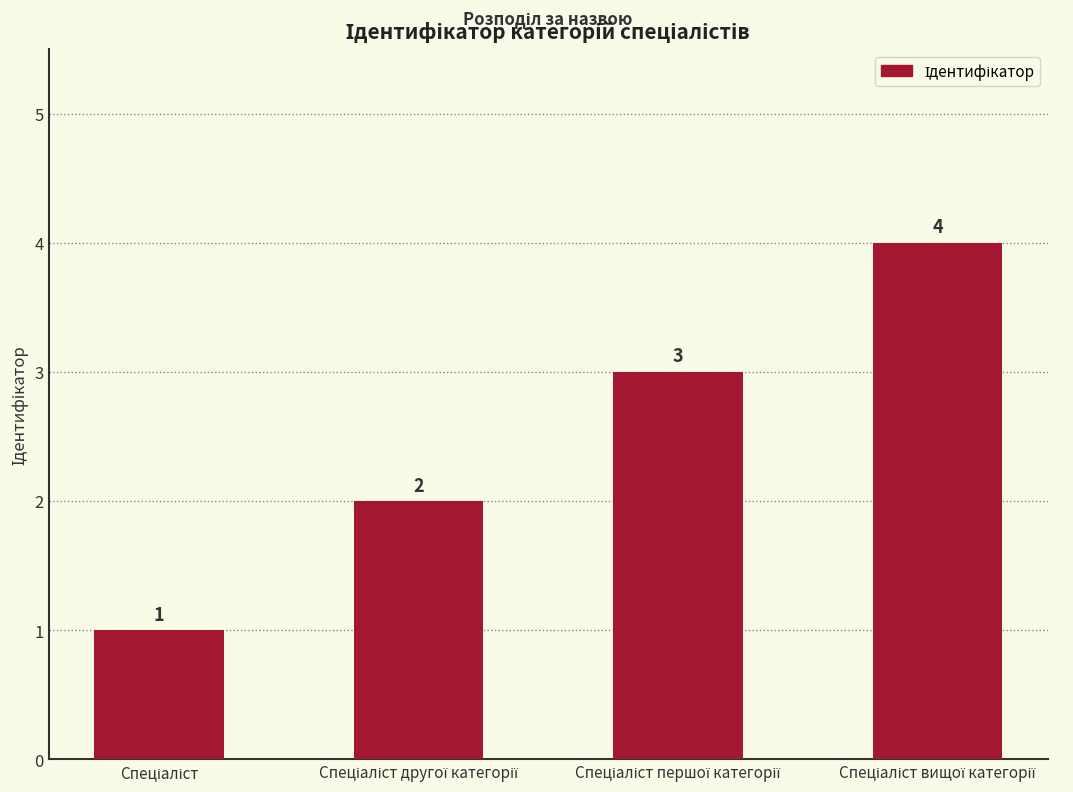

How many data points are less than 3?

2